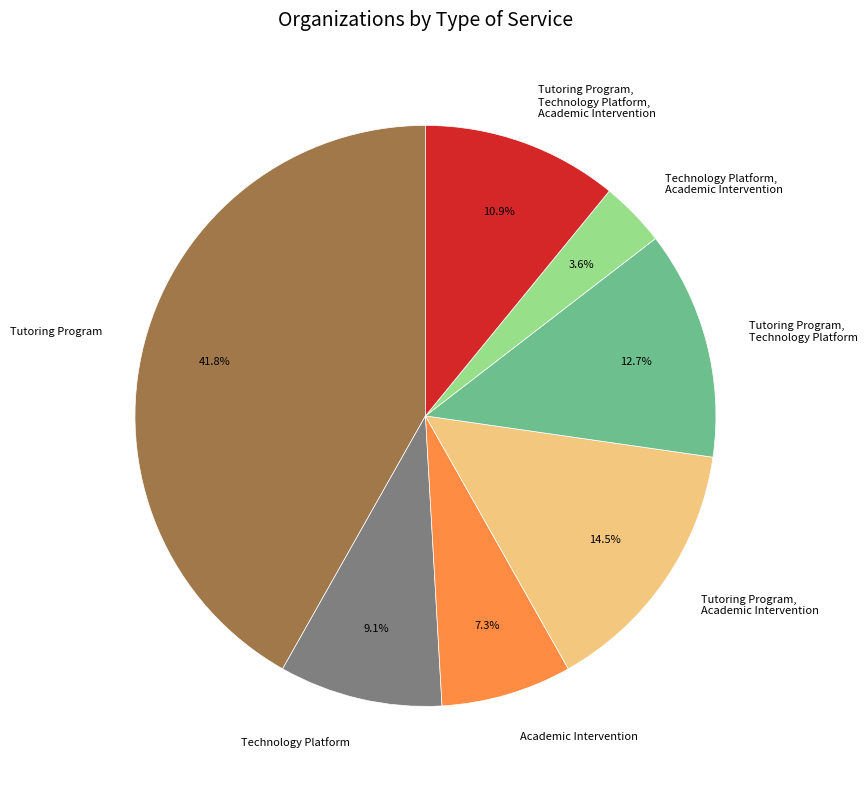

How many slices are in this pie chart?

7